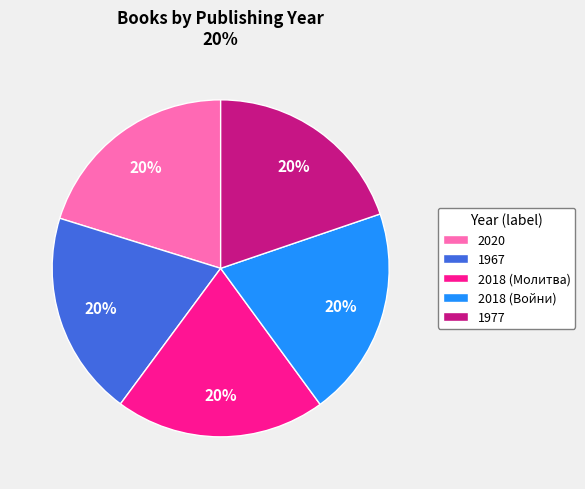

Combined, do 2020 and 2018 (Войни) account for over 50%?

No